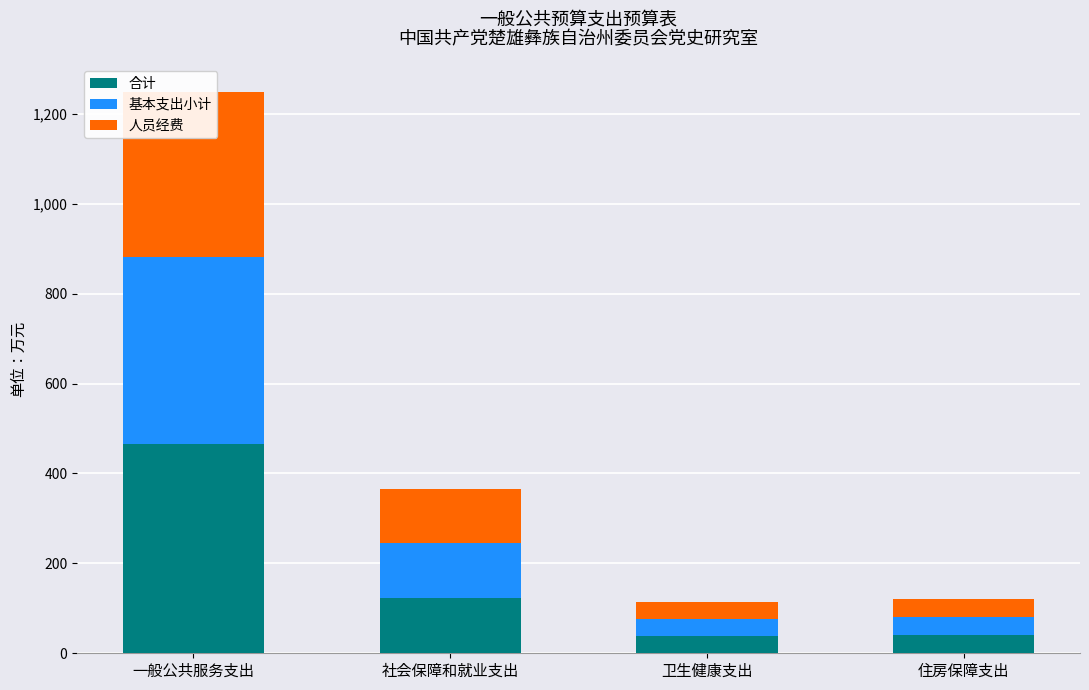

What are all the series names shown in the legend?

合计, 基本支出小计, 人员经费